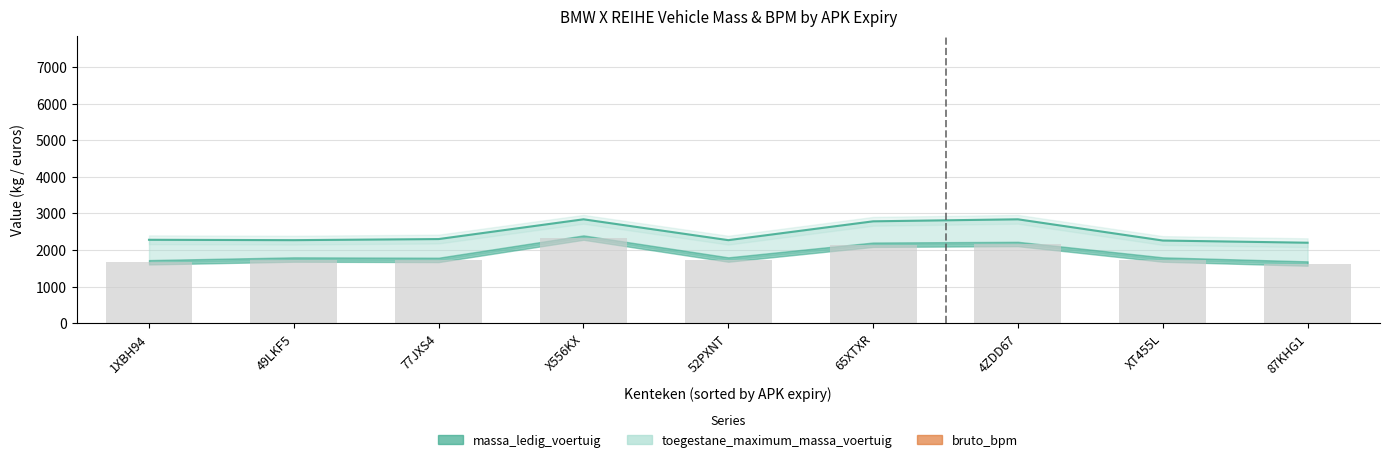

Count the number of categories in the chart.

9